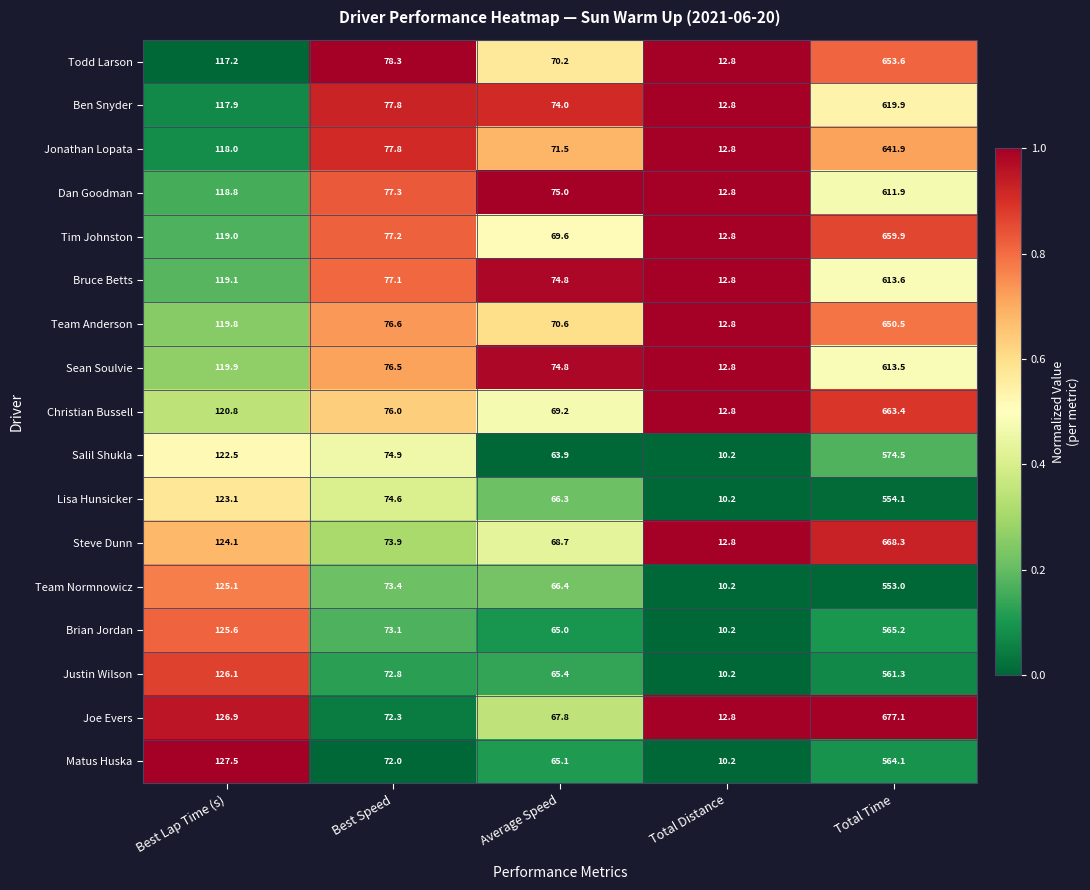

How many data points in Todd Larson are less than 78?

2